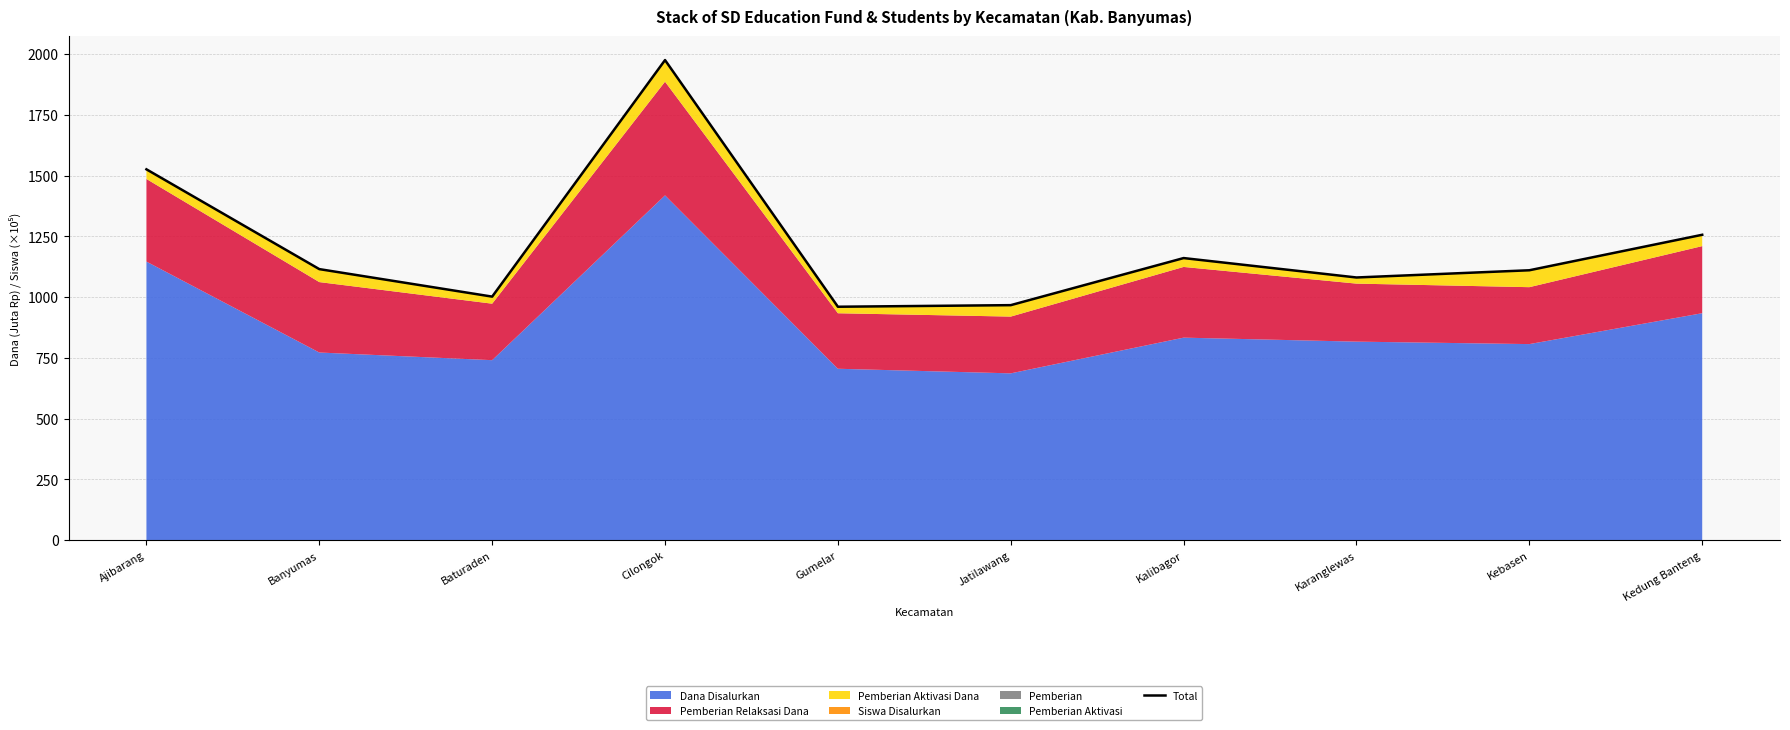

What is the difference between the values at Karanglewas and Kebasen?

29.7